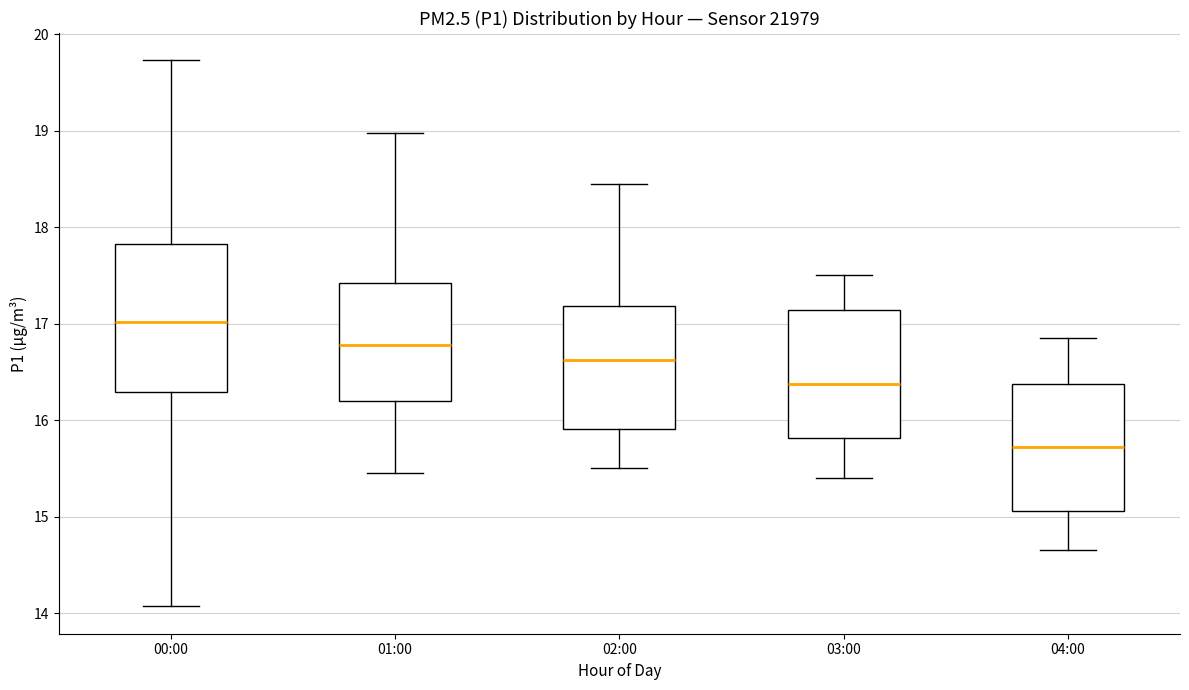

Reading left to right, read every box against the y-axis: the position of its median line, the range the box covers, and the ends of its whiskers. The values are not printed on the chart, so give them approximately, as read against the axis.

00:00: median 17.0, box 16.3 to 17.8, whiskers 14.1 to 19.7
01:00: median 16.8, box 16.2 to 17.4, whiskers 15.5 to 19.0
02:00: median 16.6, box 15.9 to 17.2, whiskers 15.5 to 18.5
03:00: median 16.4, box 15.8 to 17.1, whiskers 15.4 to 17.5
04:00: median 15.7, box 15.1 to 16.4, whiskers 14.7 to 16.9